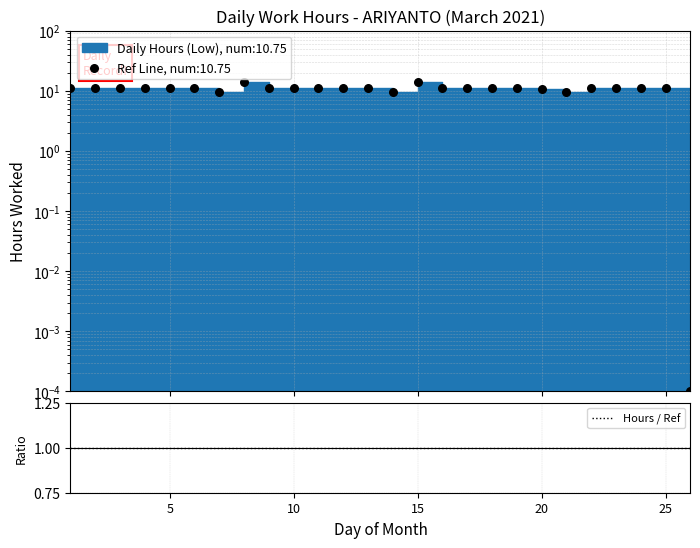

What is the change in value from 1 to 3?

+0.1